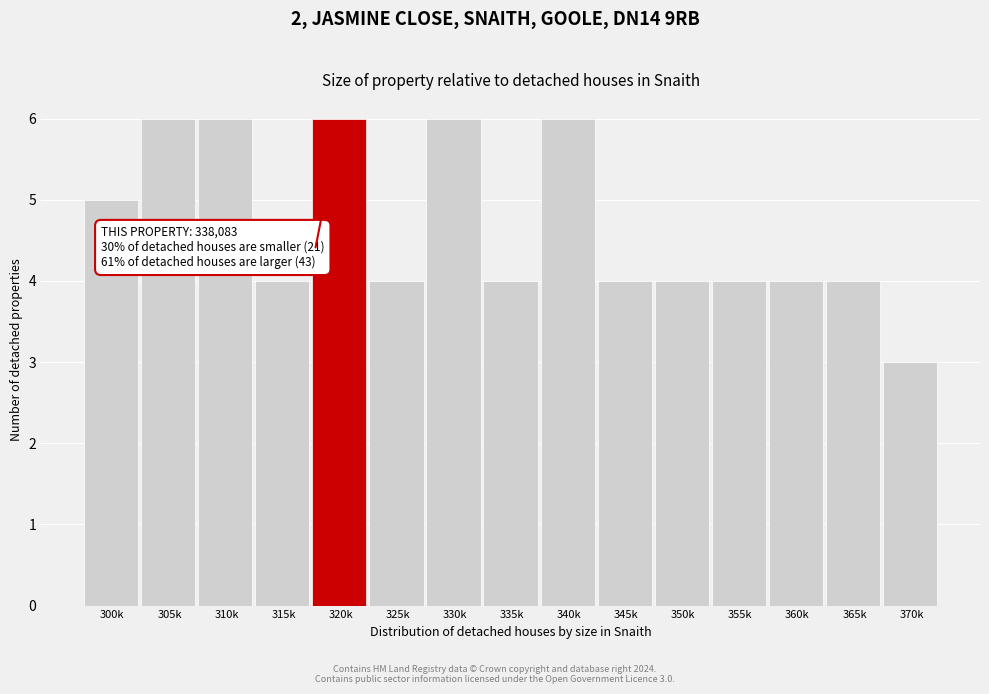

Reading left to right, list all the values displayed in this chart.

5	6	6	4	6	4	6	4	6	4	4	4	4	4	3